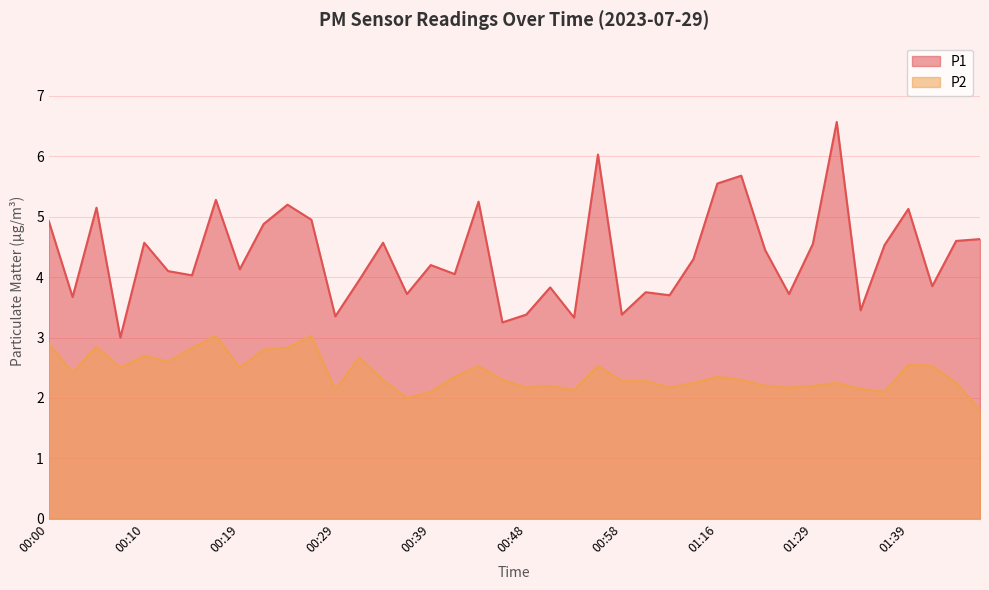

What are all the series names shown in the legend?

P1, P2